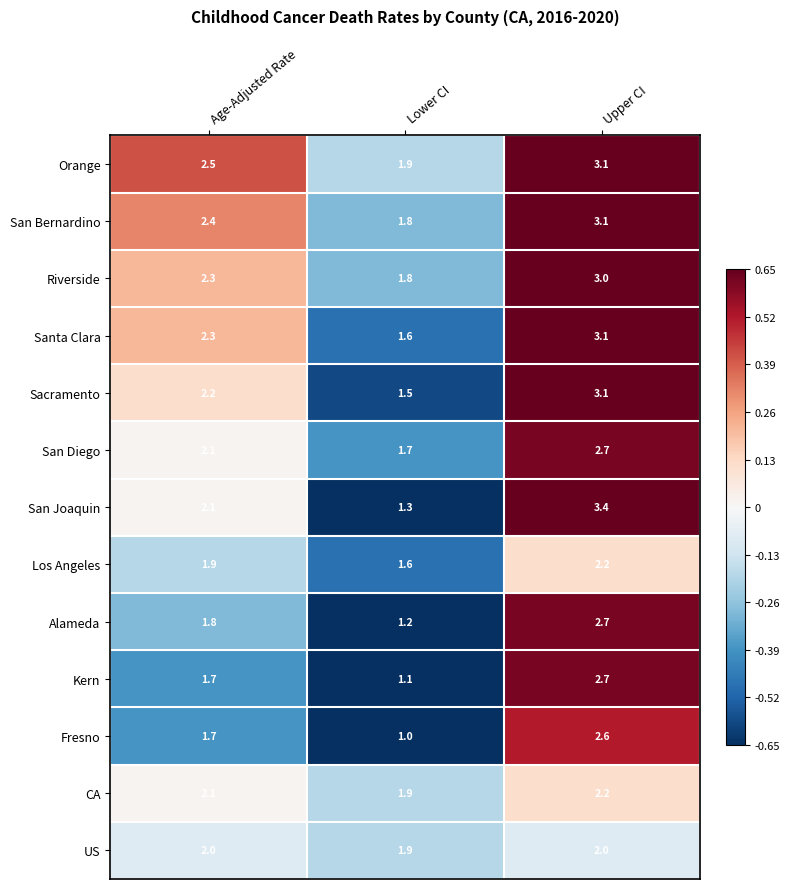

What is the difference between the maximum and minimum values in the CA series?

0.3